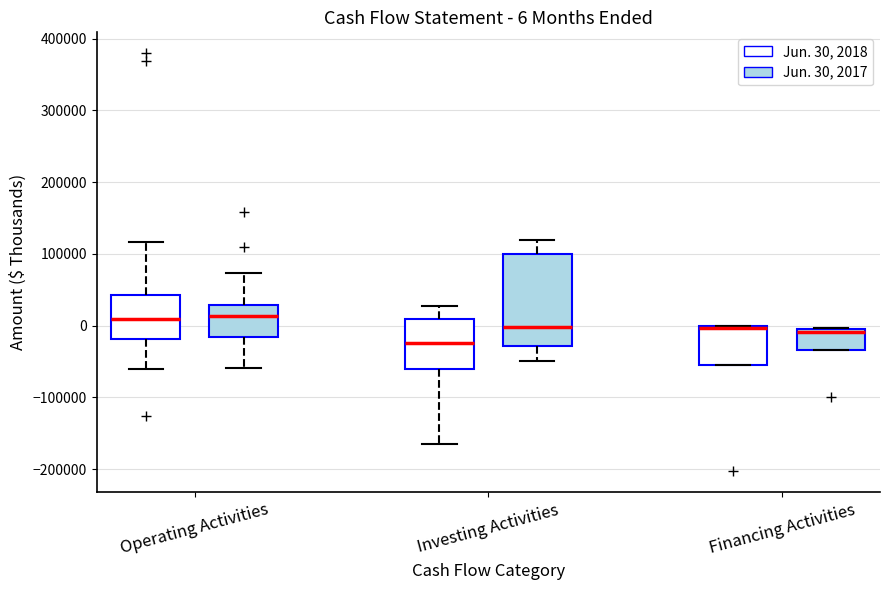

Comparing the boxes themselves (not the whiskers), which one is the tallest?

Investing Activities (Jun. 30, 2017)